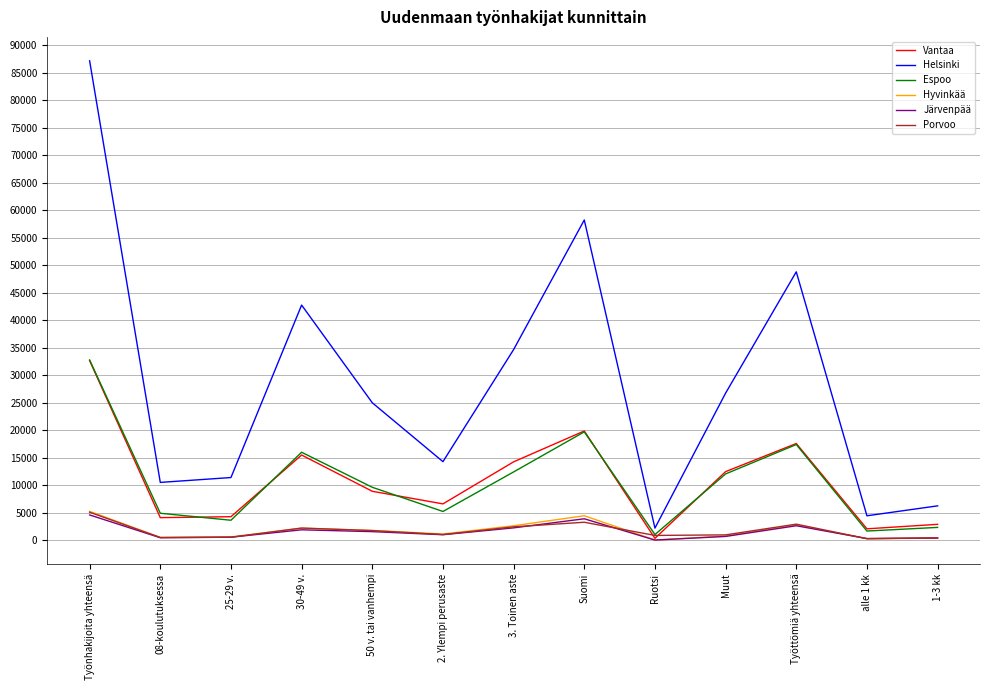

Which series changed the most between 25-29 v. and 3. Toinen aste?

Helsinki